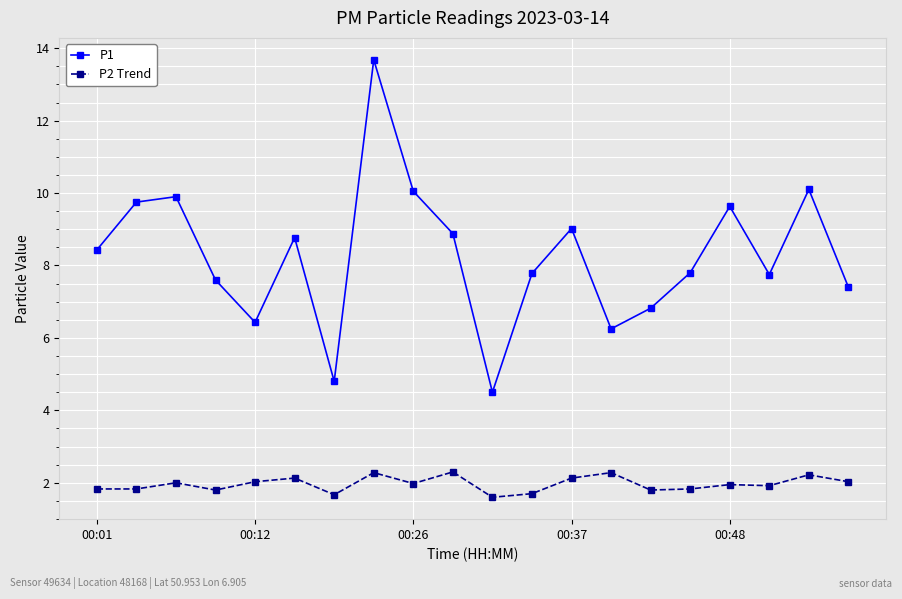

True or false: P2 Trend and P1 cross at least once.

False